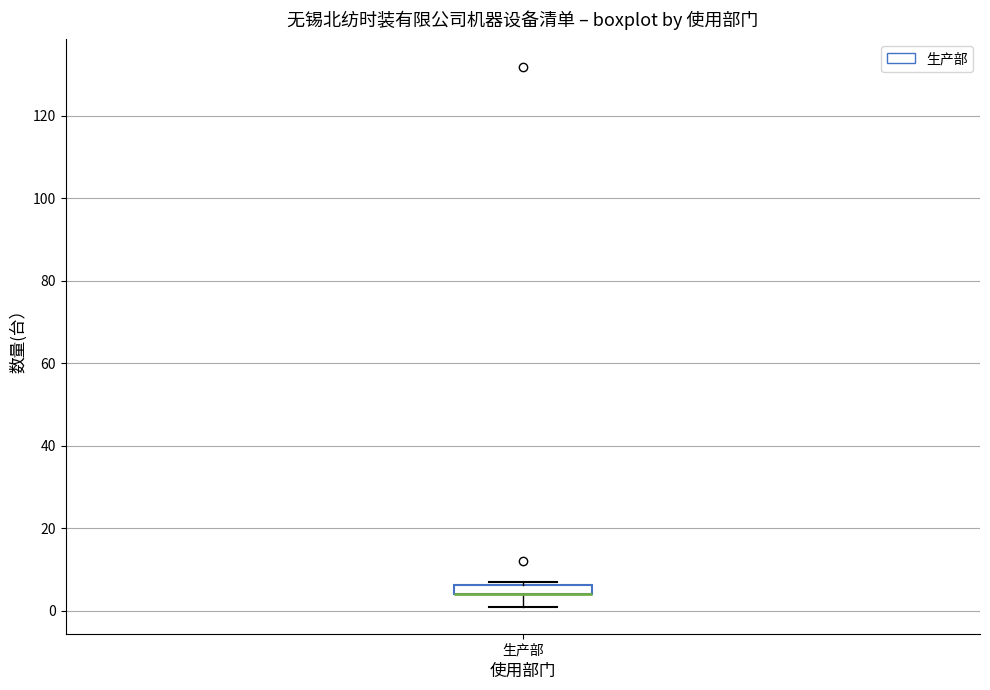

Where does the lower whisker of the box for 生产部 end on the y-axis? The values are not printed on the chart, so give them approximately, as read against the axis.

2